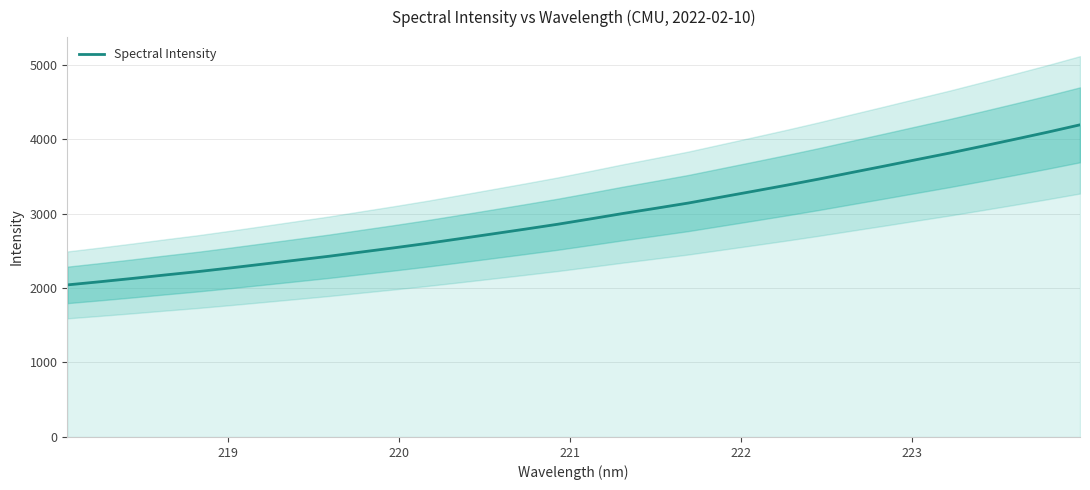

Is it true that the value at 20 is 4418.6?

False